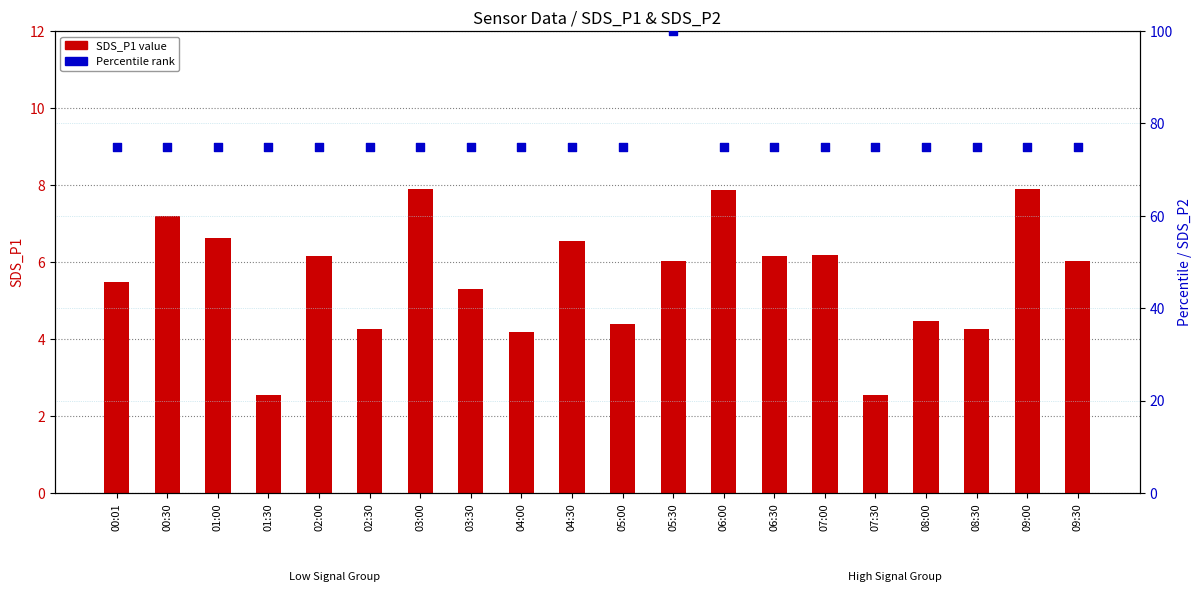

Is the value of SDS_P1 at 05:30 greater than the value of SDS_P2 (scaled %) at 07:30?

No